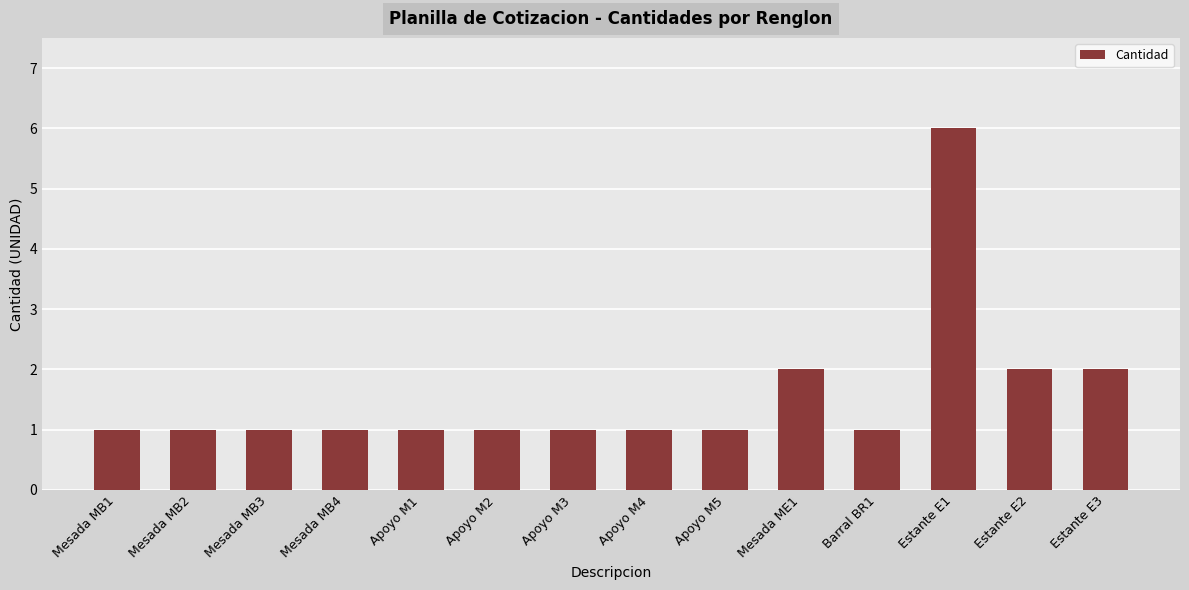

At which category does the chart reach its peak across all series?

Estante E1